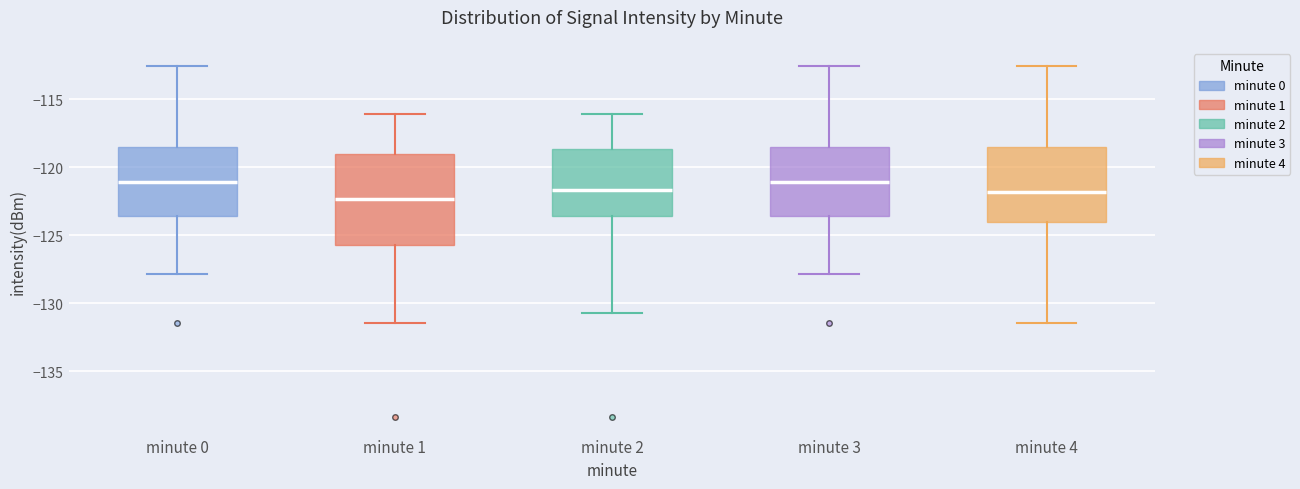

Reading left to right, read every box against the y-axis: the position of its median line, the range the box covers, and the ends of its whiskers. The values are not printed on the chart, so give them approximately, as read against the axis.

minute 0: median -121.0, box -123.5 to -118.5, whiskers -128.0 to -112.5
minute 1: median -122.5, box -125.5 to -119.0, whiskers -131.5 to -116.0
minute 2: median -121.5, box -123.5 to -118.5, whiskers -130.5 to -116.0
minute 3: median -121.0, box -123.5 to -118.5, whiskers -128.0 to -112.5
minute 4: median -122.0, box -124.0 to -118.5, whiskers -131.5 to -112.5